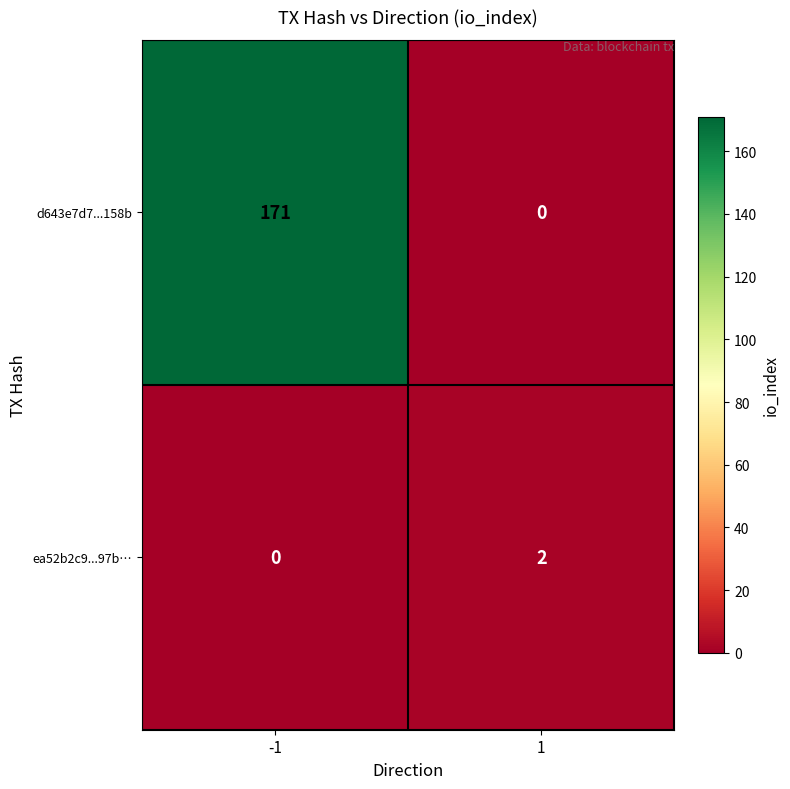

At how many categories does at least one series exceed 52?

1